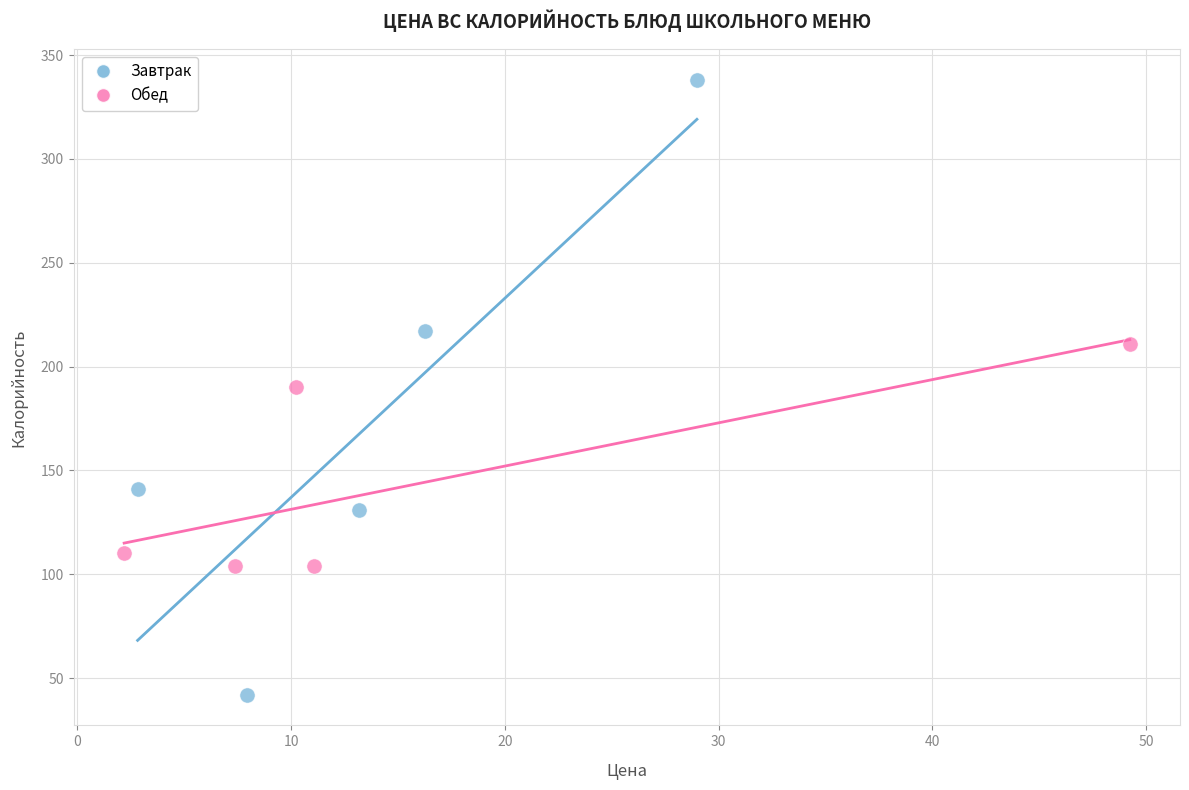

What are all the series names shown in the legend?

Завтрак, Обед